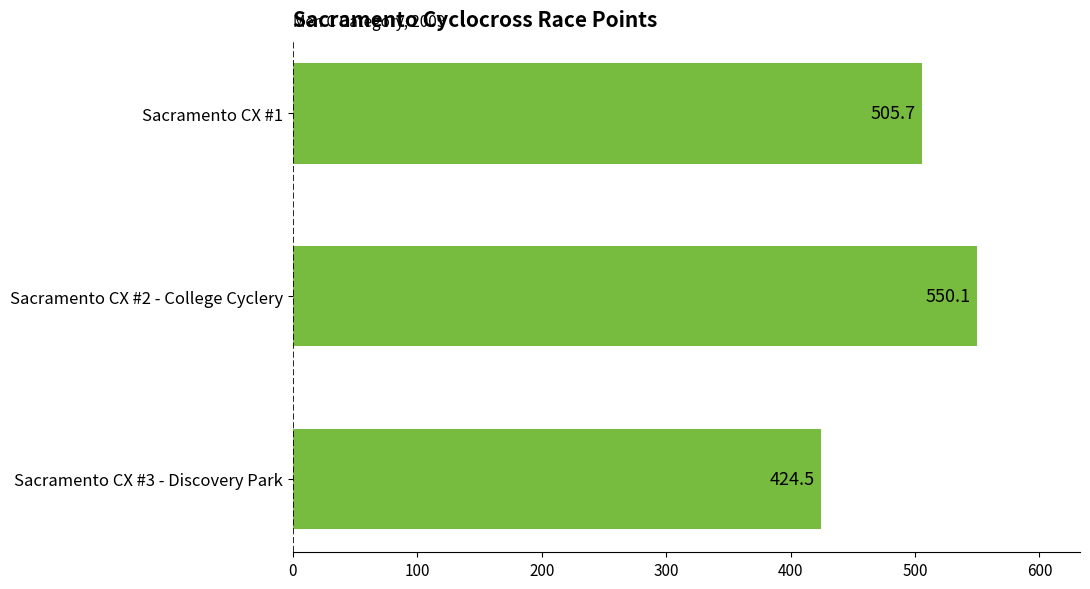

Count the number of data series in this chart.

1